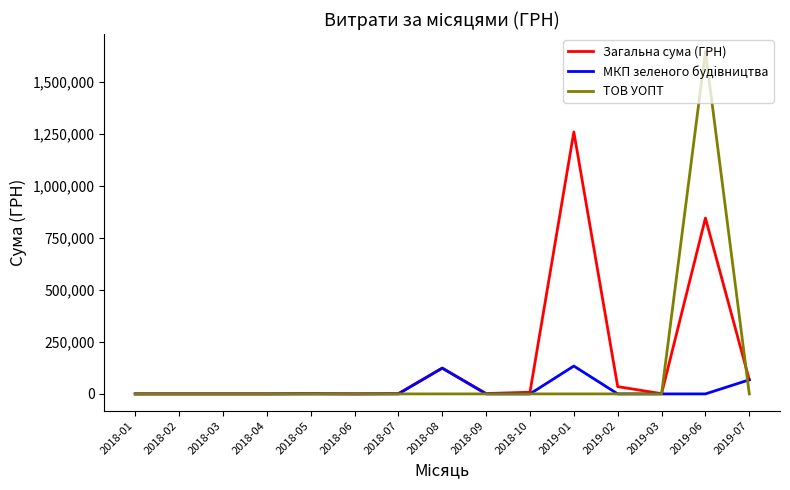

Is the value of Загальна сума (ГРН) at 2019-02 greater than the value of ТОВ УОПТ at 2019-06?

No